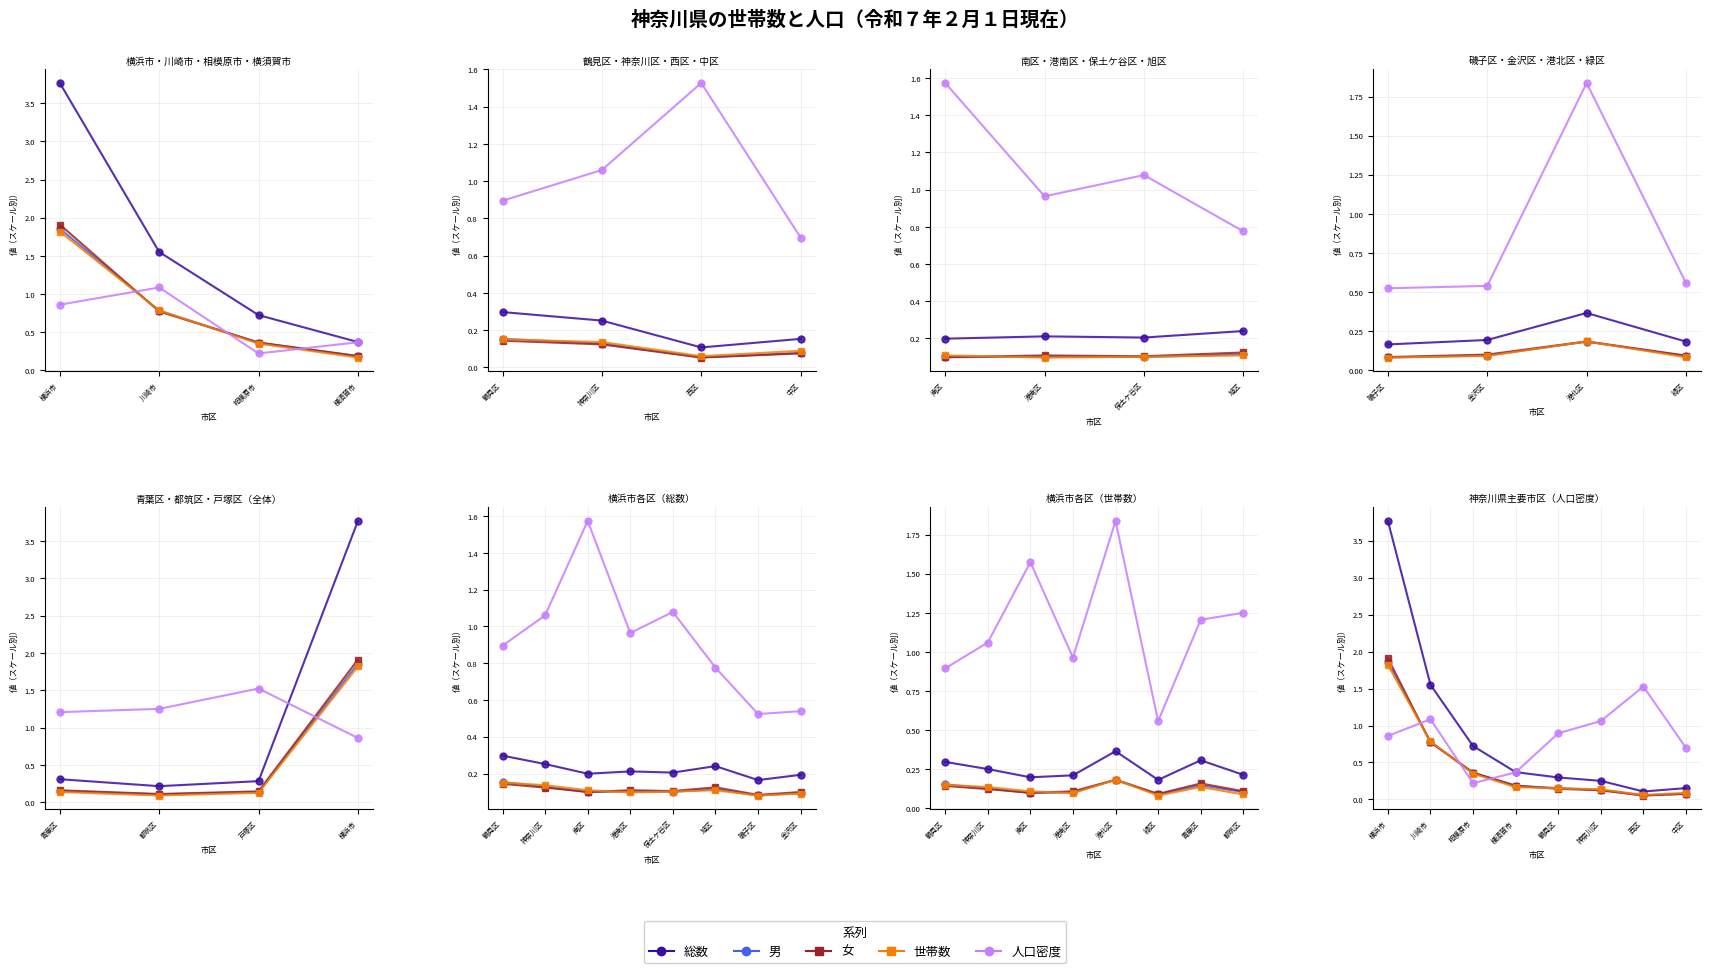

What position from the left is 川崎市?

2